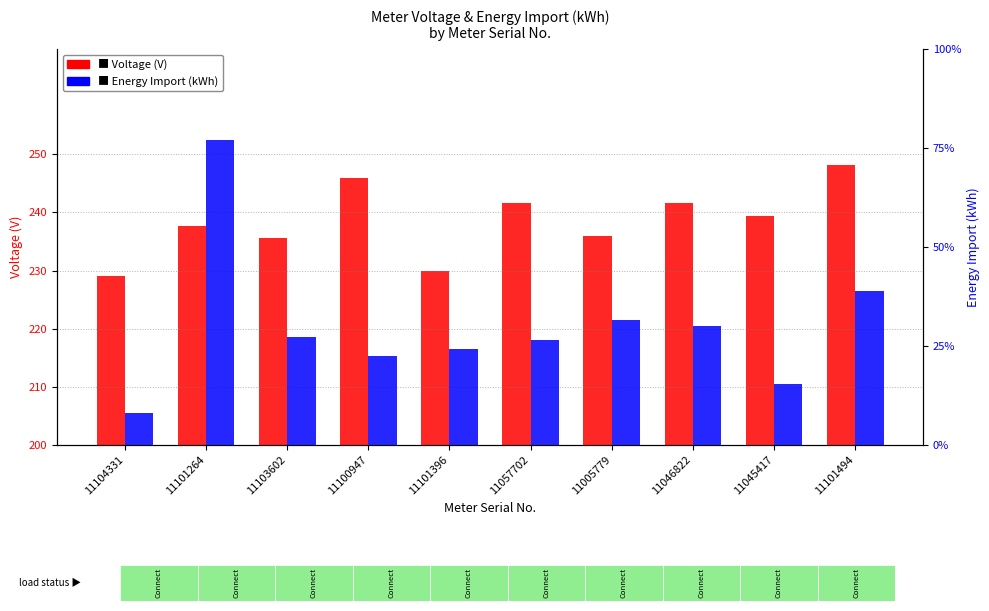

What is the sum of the Energy Import (kWh) values at 11104331 and 11101396?

2038.2